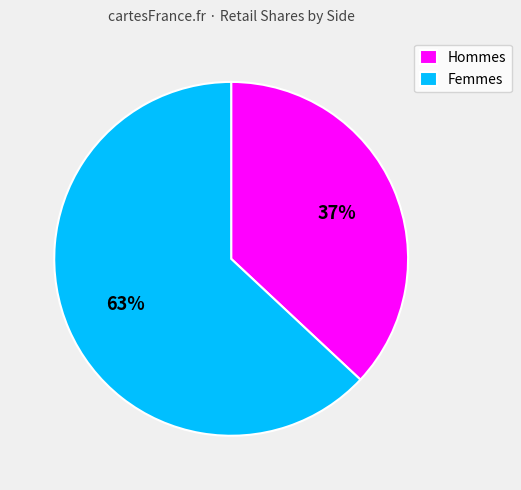

The Femmes slice represents 70% of the pie. True or false?

False